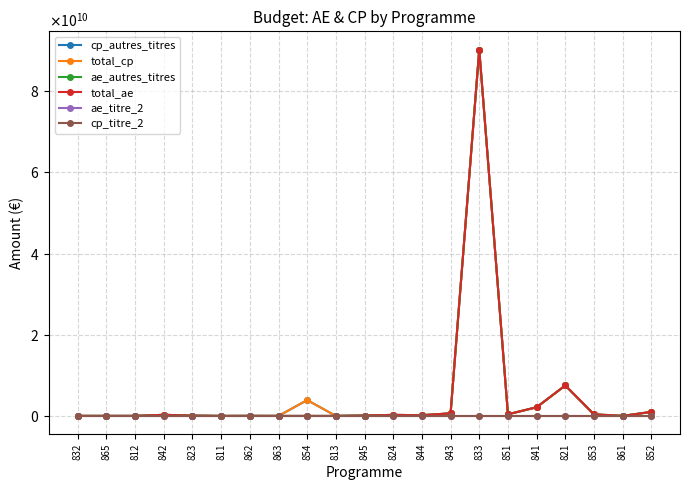

The total_ae series shows -36731921627 at 813. True or false?

False